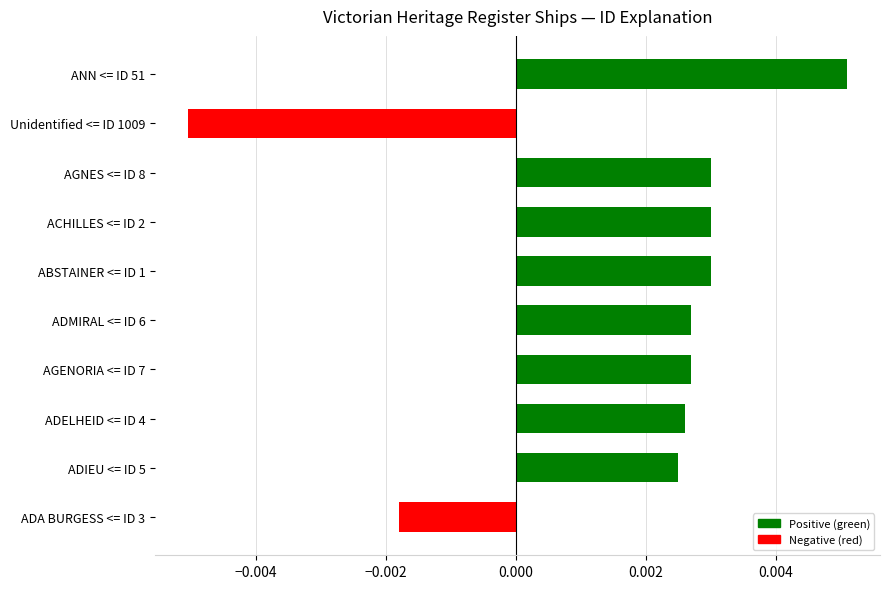

At which category does the chart reach its minimum across all series?

Unidentified <= ID 1009